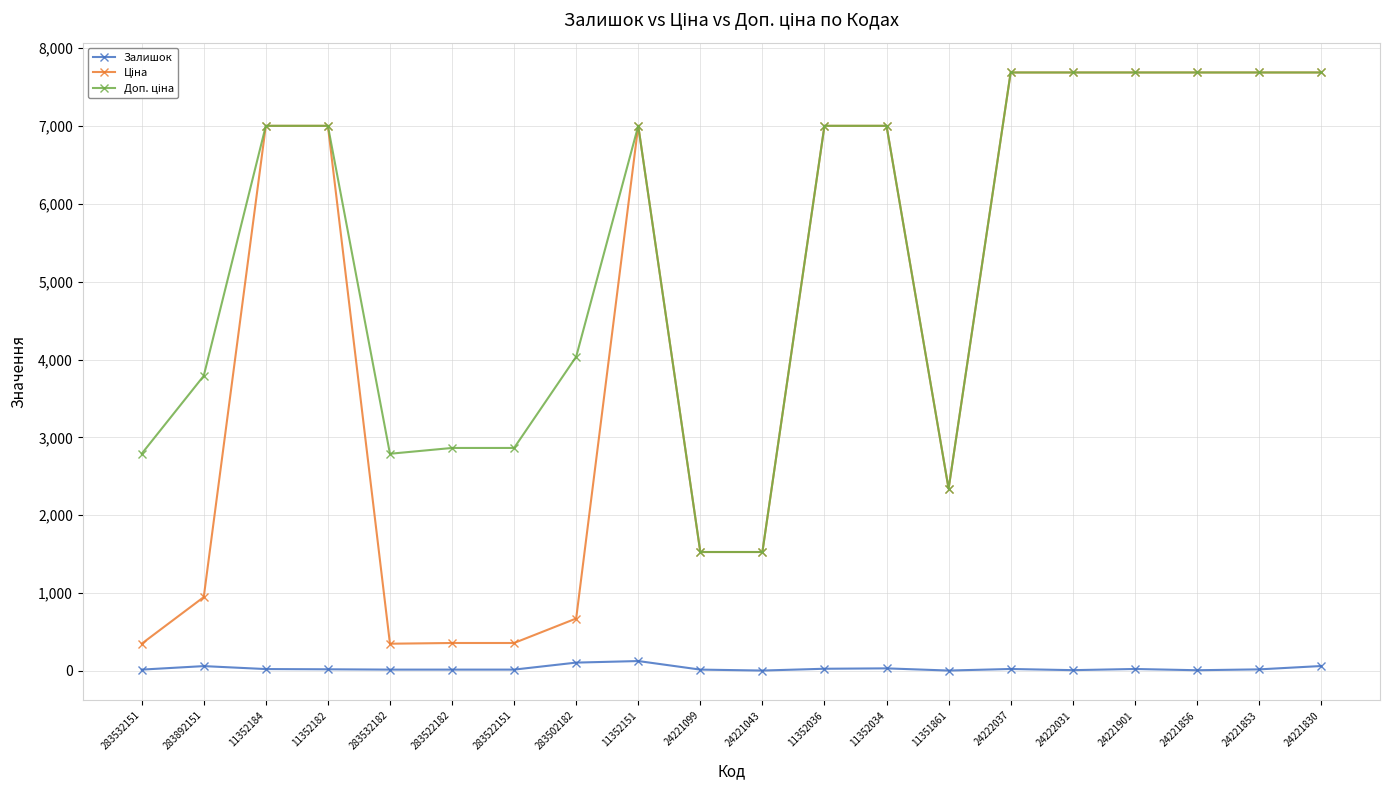

Does the chart display data point markers on the line(s)?

Yes